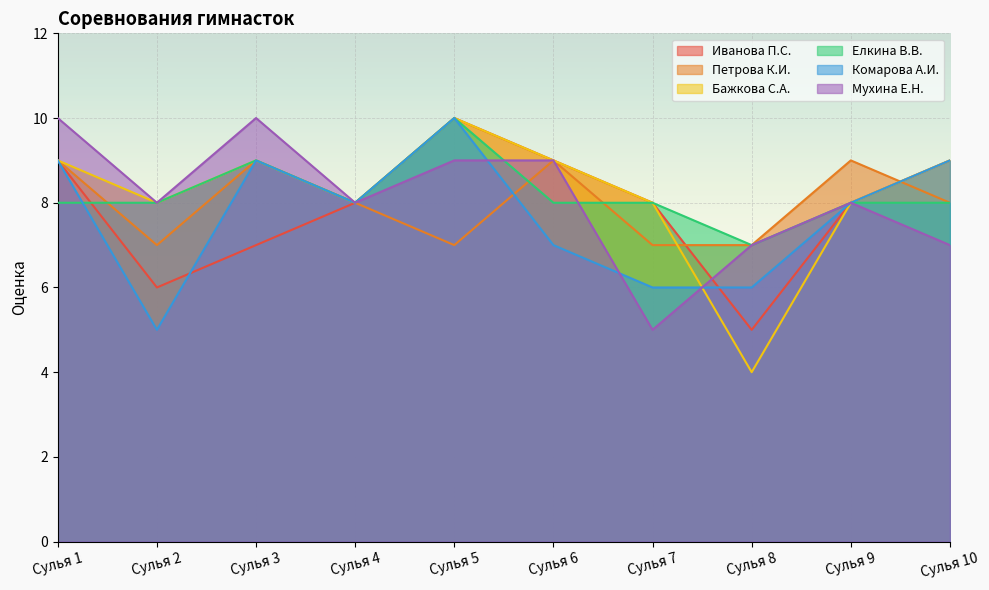

What are all the series names shown in the legend?

Иванова П.С., Петрова К.И., Бажкова С.А., Елкина В.В., Комарова А.И., Мухина Е.Н.